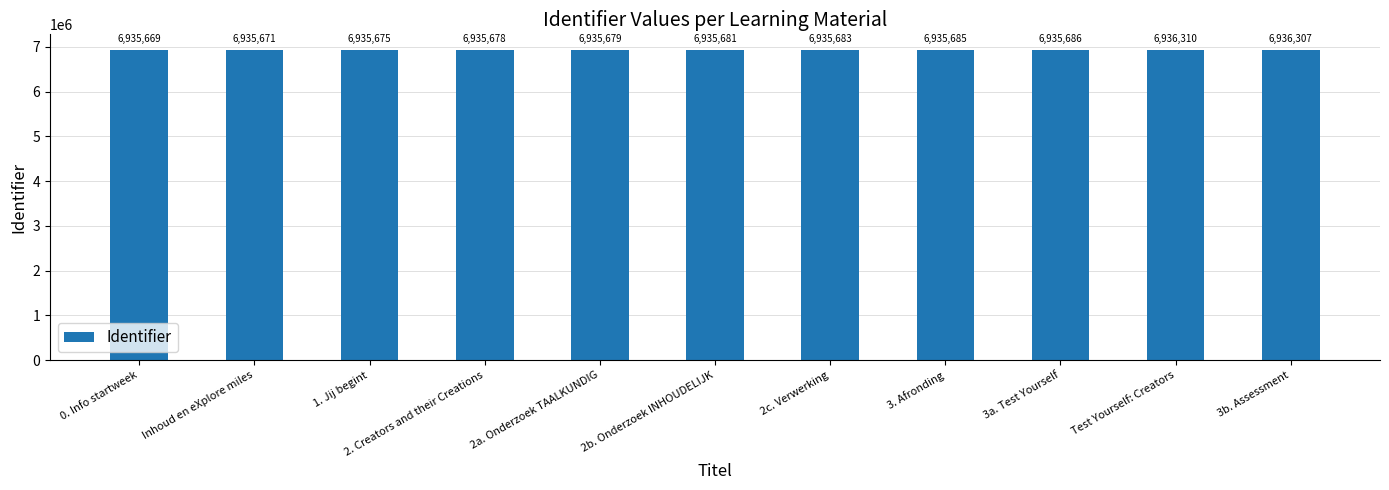

List the labels in order of value, smallest first.

0. Info startweek, Inhoud en eXplore miles, 1. Jij begint, 2. Creators and their Creations, 2a. Onderzoek TAALKUNDIG, 2b. Onderzoek INHOUDELIJK, 2c. Verwerking, 3. Afronding, 3a. Test Yourself, 3b. Assessment, Test Yourself: Creators